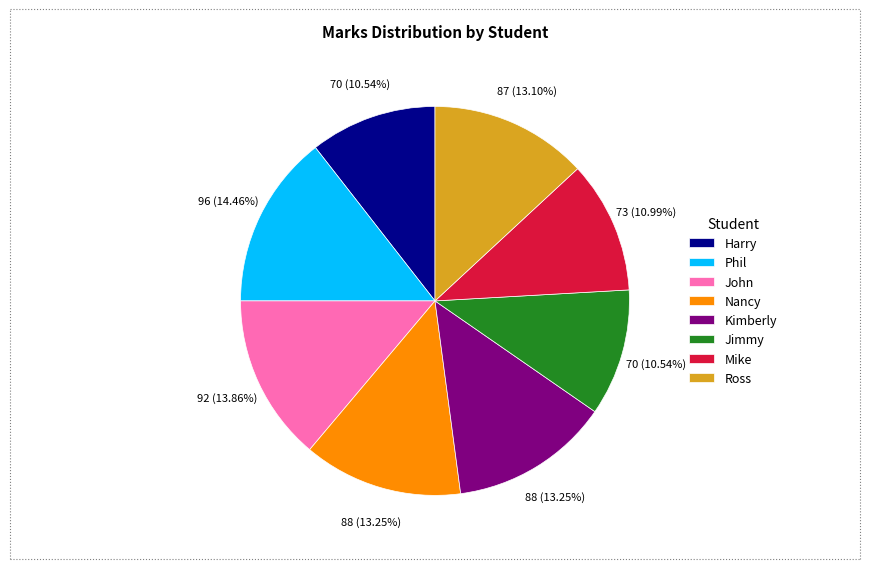

The Mike slice represents 21% of the pie. True or false?

False